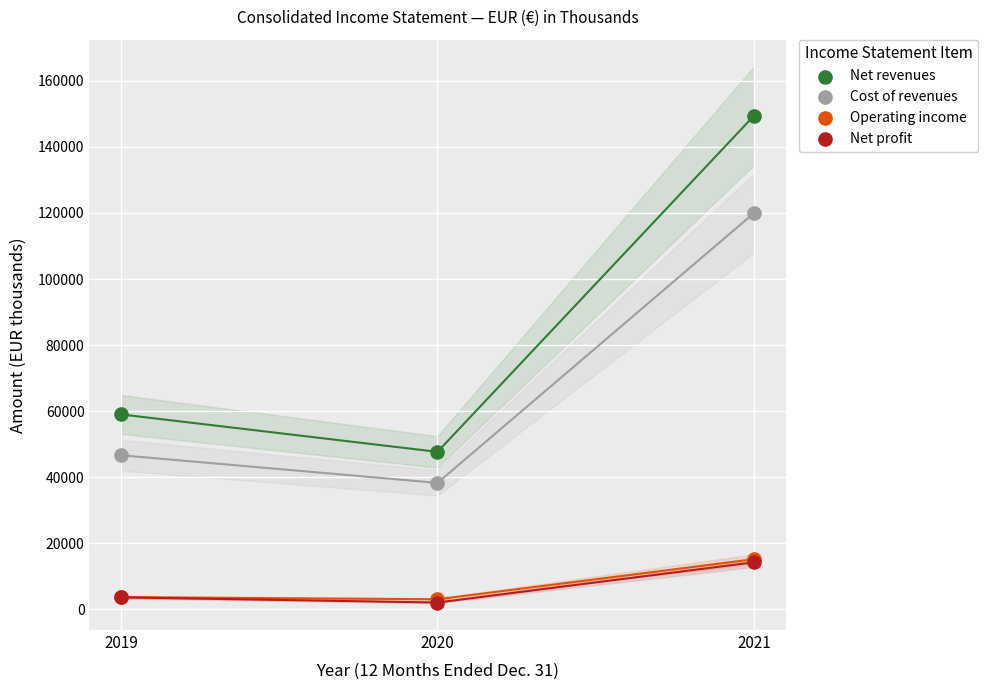

What are all the series names shown in the legend?

Net revenues, Cost of revenues, Operating income, Net profit